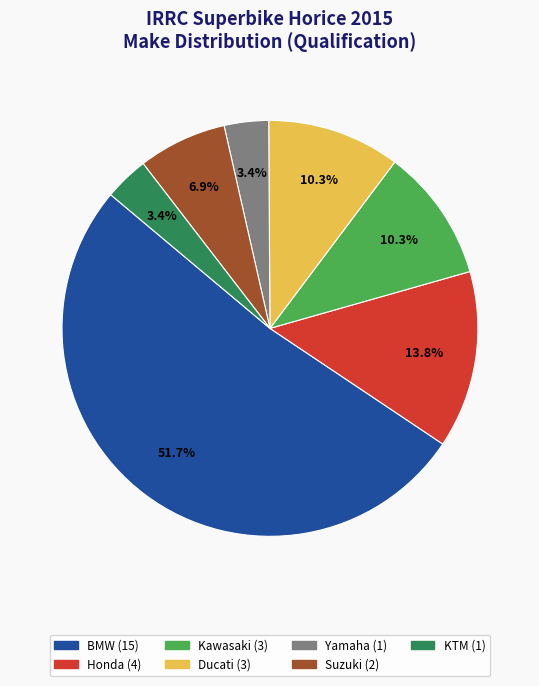

What percentage is the BMW slice, to the nearest percent?

52%